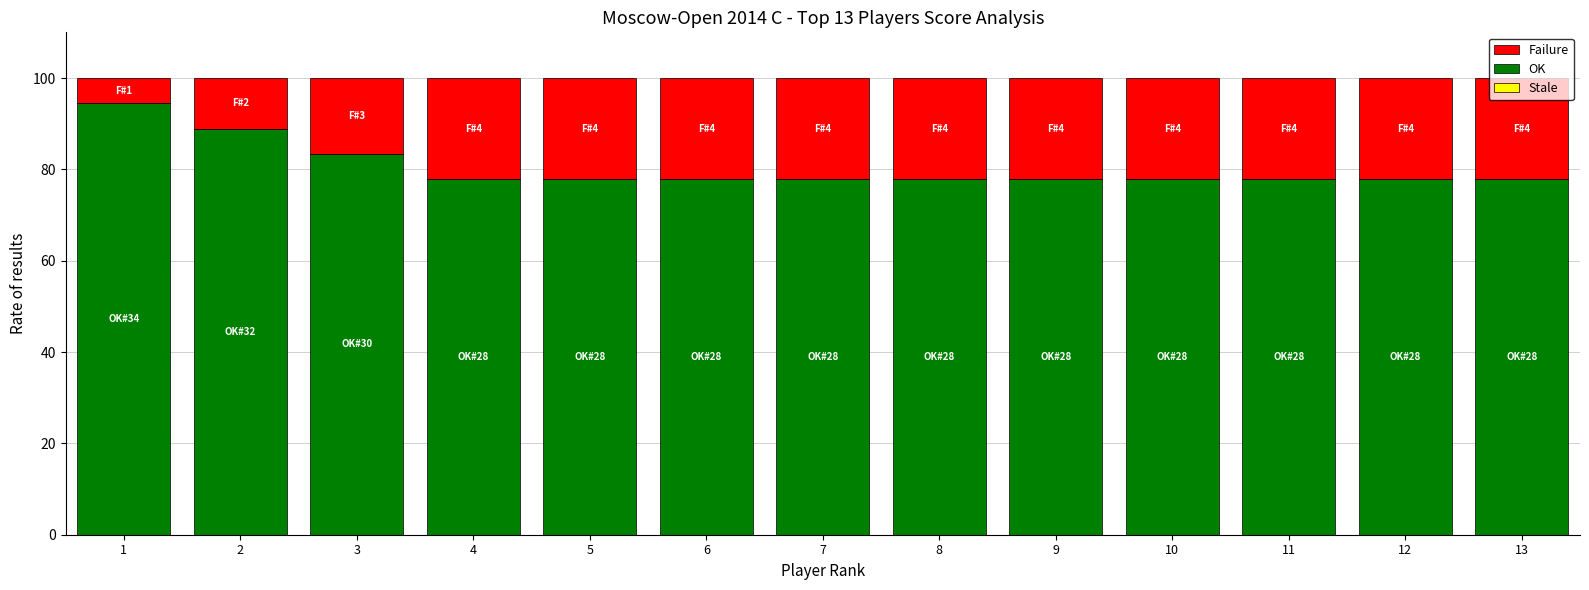

What is the difference between the second highest and second lowest values in the OK series?

11.1